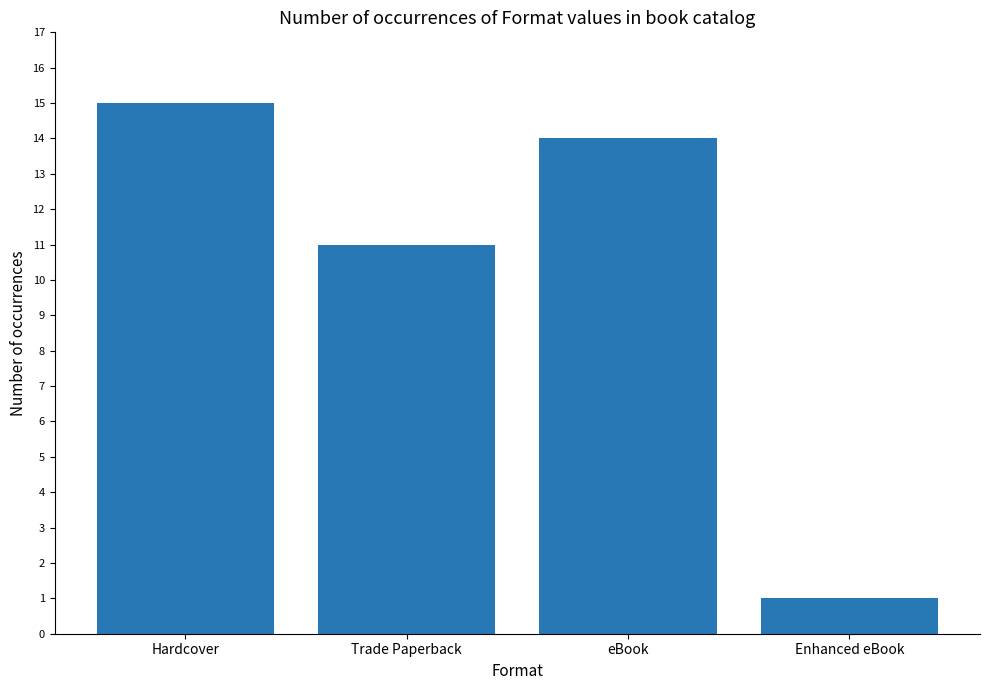

True or false: the data shows 11 at Trade Paperback.

True